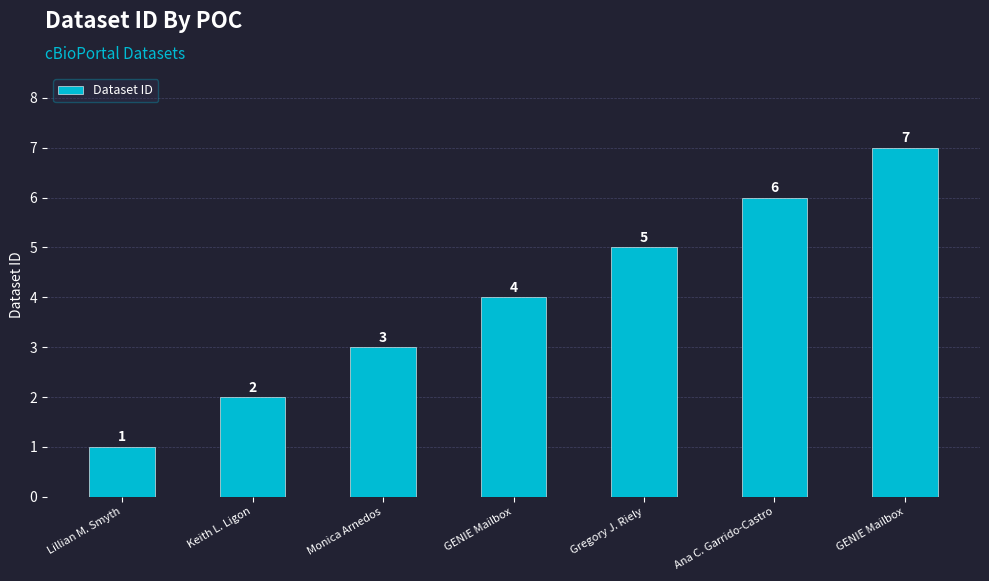

List the labels in order of value, largest first.

GENIE Mailbox, Ana C. Garrido-Castro, Gregory J. Riely, GENIE Mailbox, Monica Arnedos, Keith L. Ligon, Lillian M. Smyth